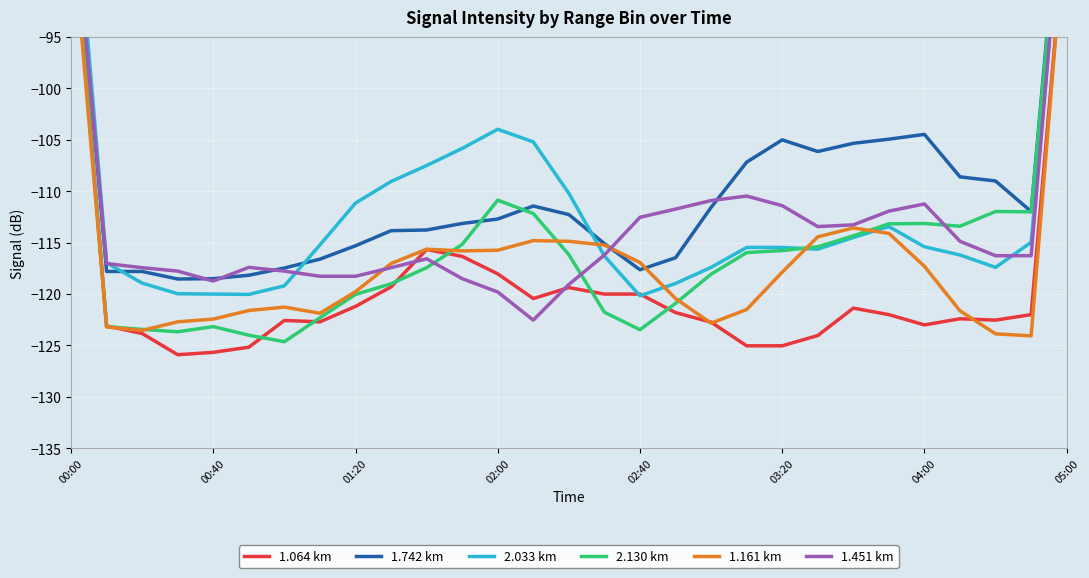

At which category does the chart reach its peak across all series?

05:00